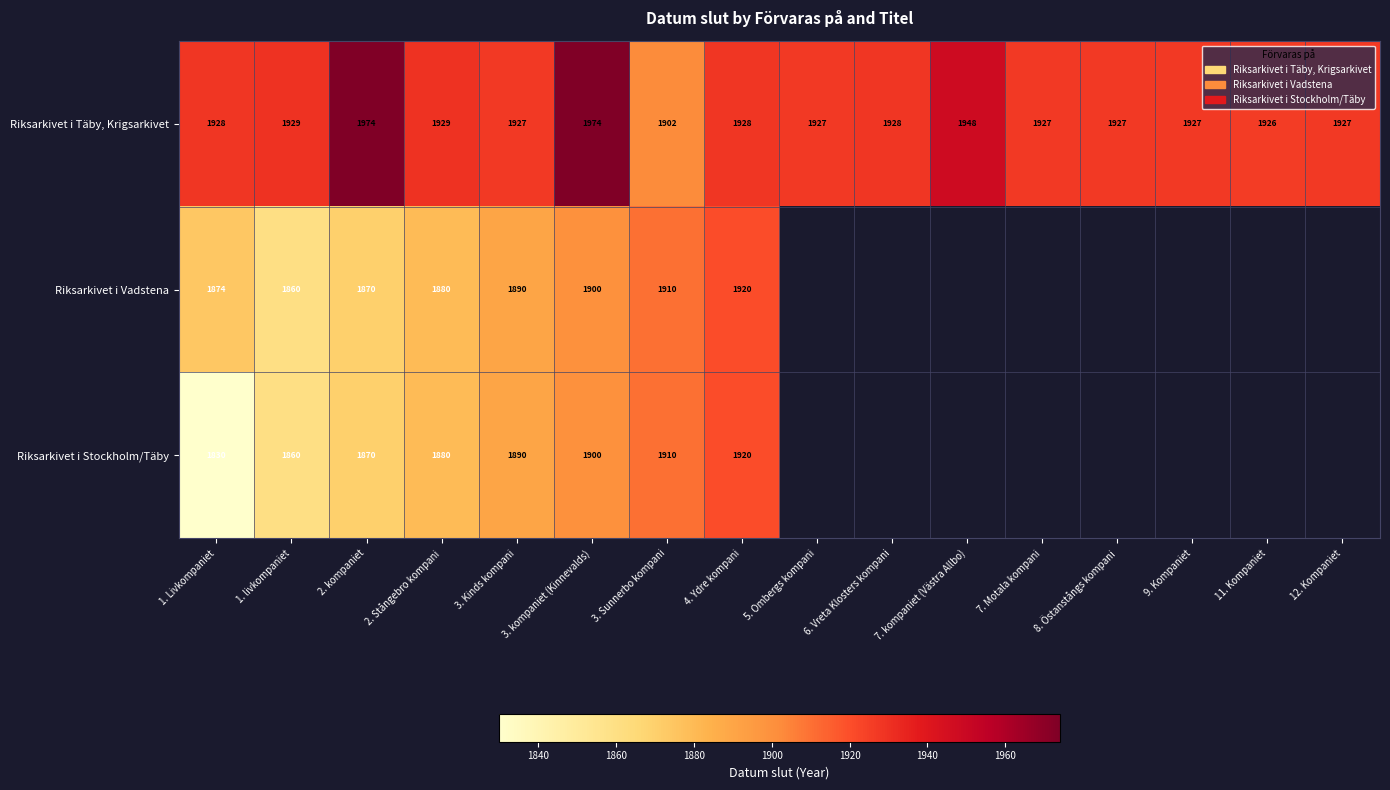

Between 2. kompaniet and 2. Stångebro kompani, which series saw the biggest shift?

Riksarkivet i Täby, Krigsarkivet